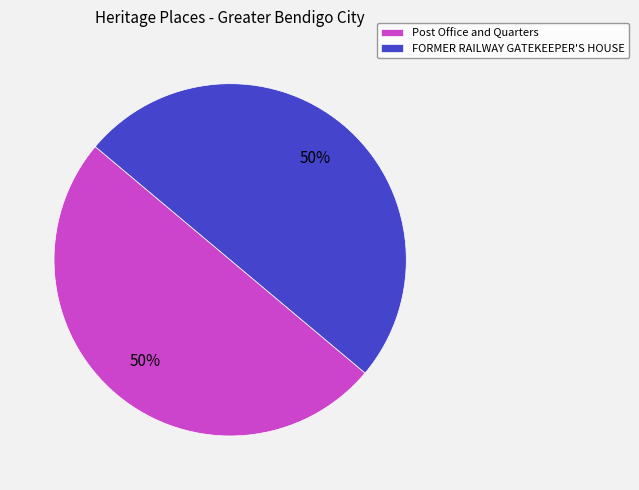

Is the sum of Post Office and Quarters and FORMER RAILWAY GATEKEEPER'S HOUSE greater than half?

Yes